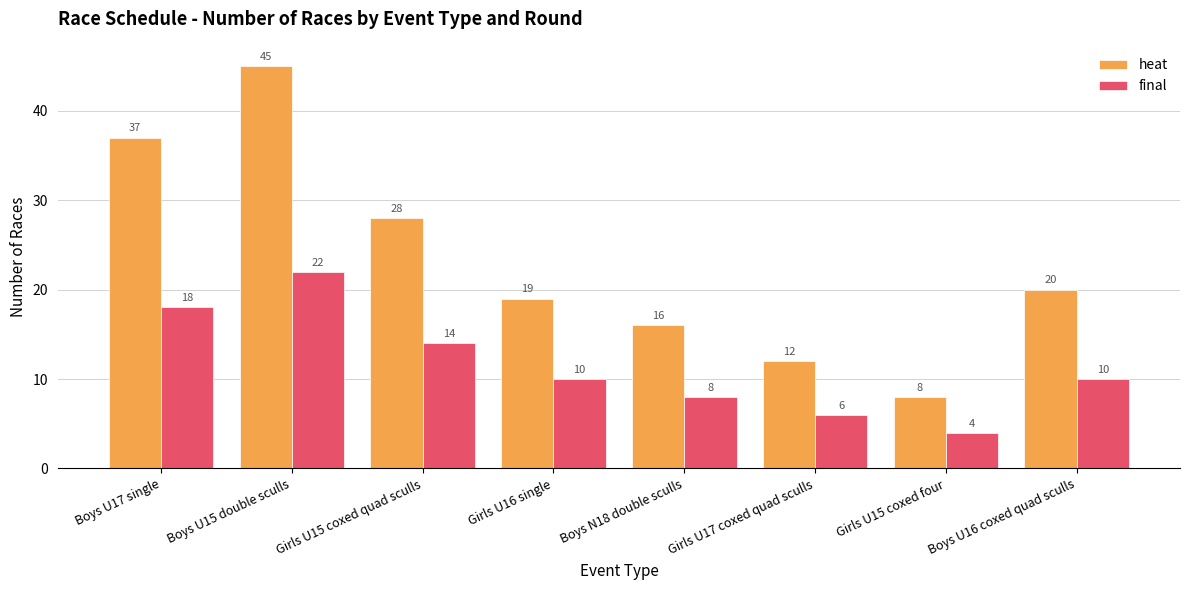

The value of final at Boys N18 double sculls is 3. True or false?

False